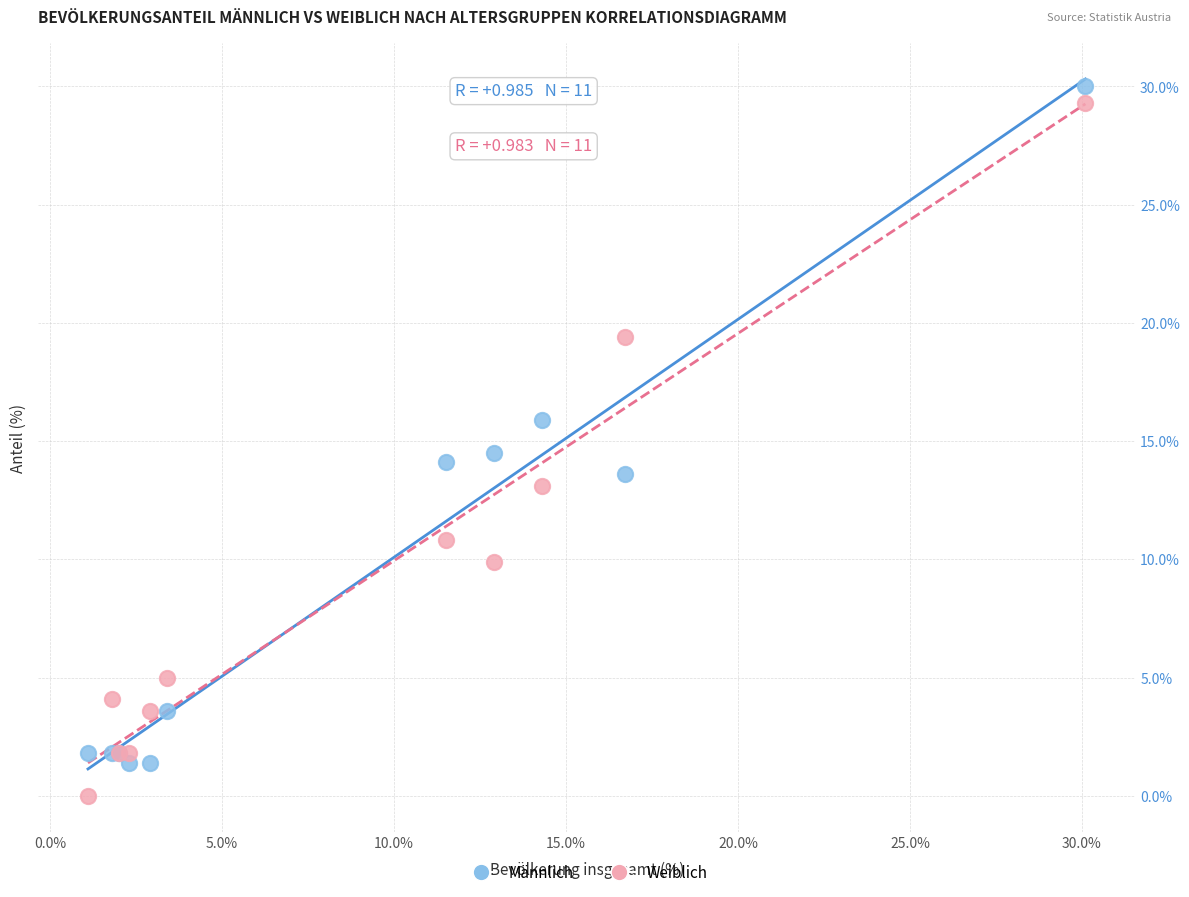

What is the X range (max minus min) for the scatter plot?

29.0